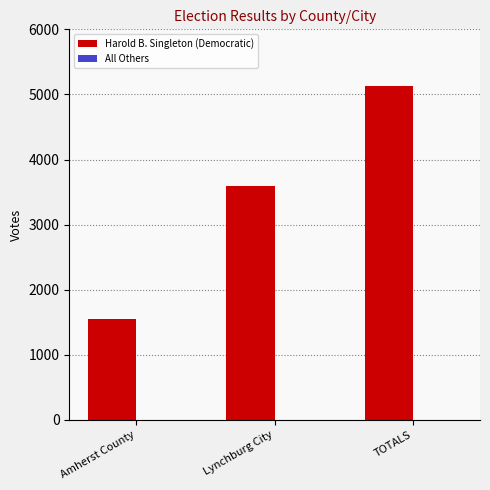

True or false: the data shows 1547 at Amherst County.

True